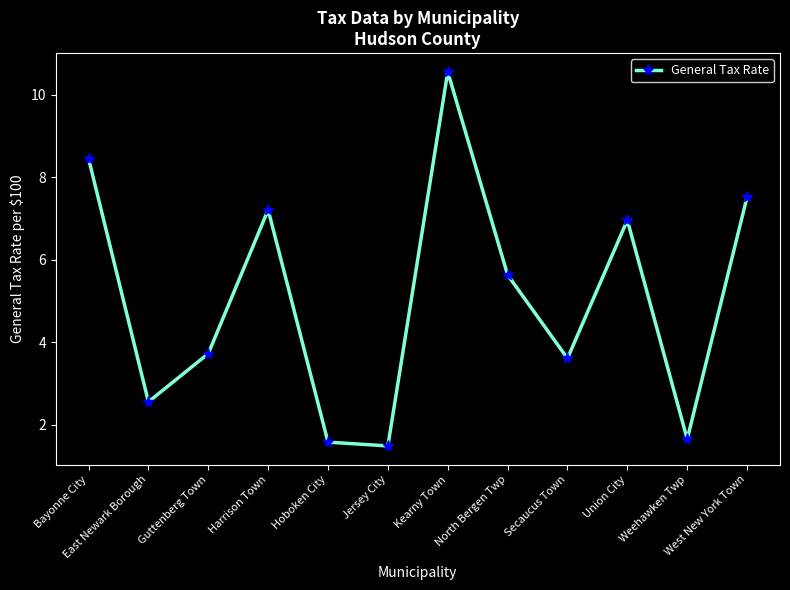

Reading left to right, what are all the values shown in this chart?

Bayonne City=8.5	East Newark Borough=2.6	Guttenberg Town=3.7	Harrison Town=7.2	Hoboken City=1.6	Jersey City=1.5	Kearny Town=10.6	North Bergen Twp=5.6	Secaucus Town=3.6	Union City=7.0	Weehawken Twp=1.7	West New York Town=7.5